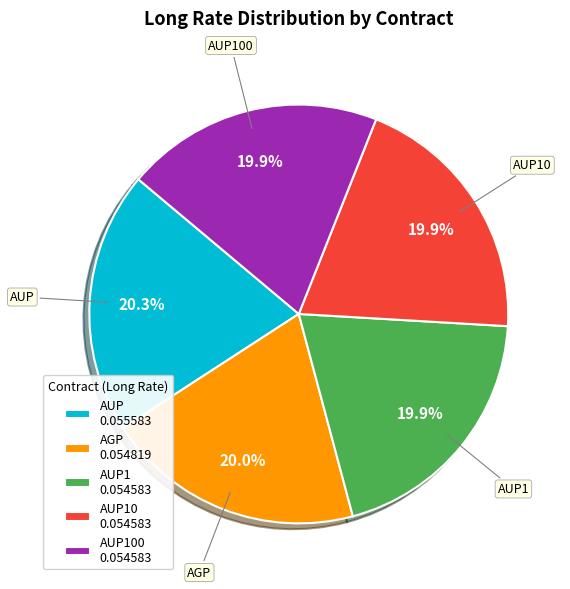

Is AUP100 the majority of the pie?

No